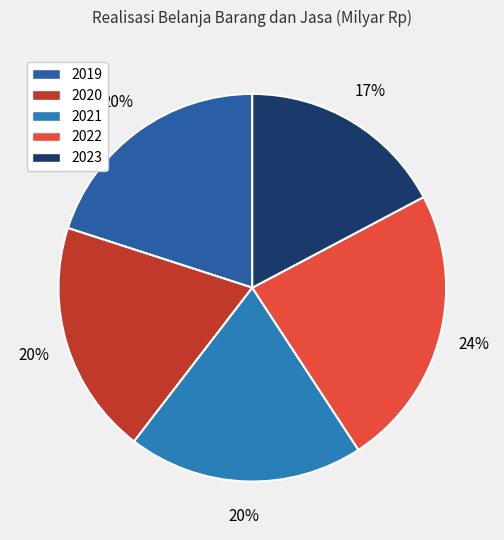

How many segments does this pie chart have?

5